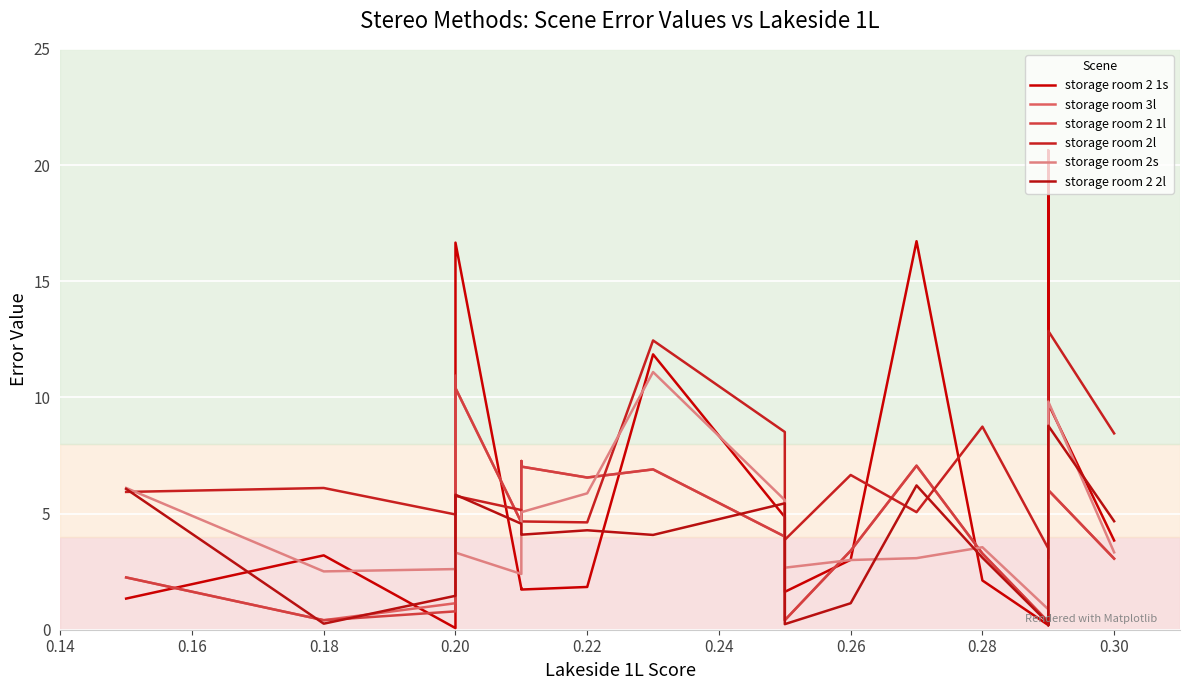

What are all the series names shown in the legend?

storage room 2 1s, storage room 3l, storage room 2 1l, storage room 2l, storage room 2s, storage room 2 2l